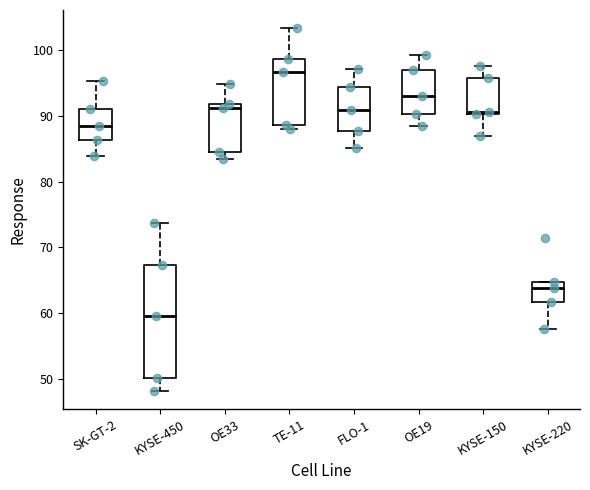

Reading left to right, read every box against the y-axis: the position of its median line, the range the box covers, and the ends of its whiskers. The values are not printed on the chart, so give them approximately, as read against the axis.

SK-GT-2: median 88, box 86 to 91, whiskers 84 to 95
KYSE-450: median 60, box 50 to 67, whiskers 48 to 74
OE33: median 91, box 85 to 92, whiskers 83 to 95
TE-11: median 97, box 89 to 99, whiskers 88 to 103
FLO-1: median 91, box 88 to 94, whiskers 85 to 97
OE19: median 93, box 90 to 97, whiskers 89 to 99
KYSE-150: median 91, box 90 to 96, whiskers 87 to 98
KYSE-220: median 64, box 62 to 65, whiskers 58 to 65